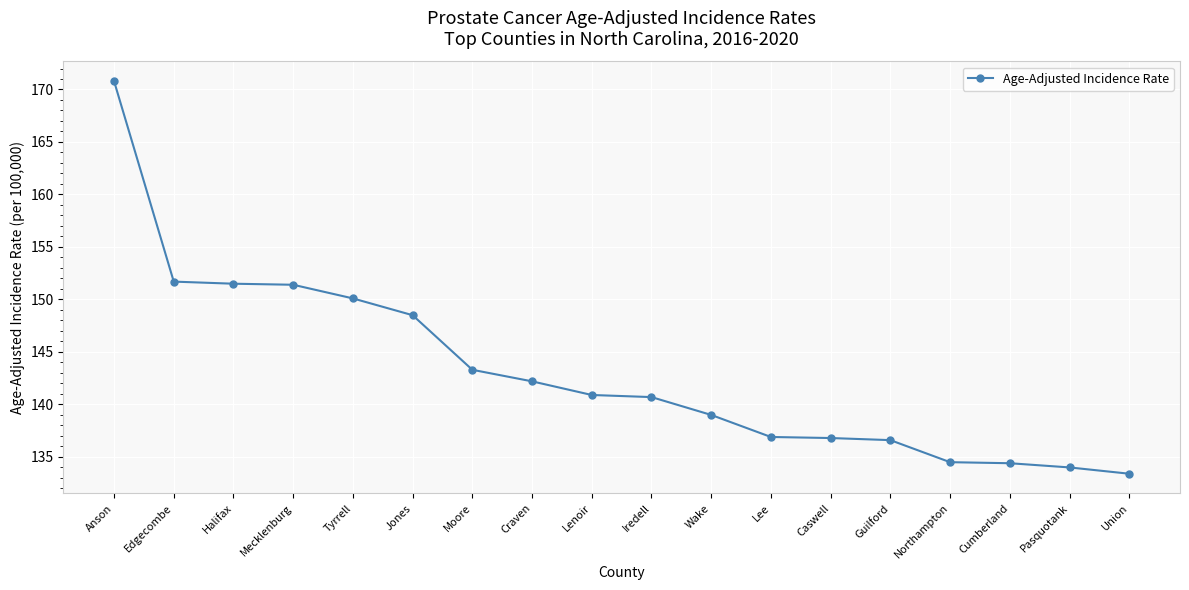

The value at Lenoir is 140.9. True or false?

True